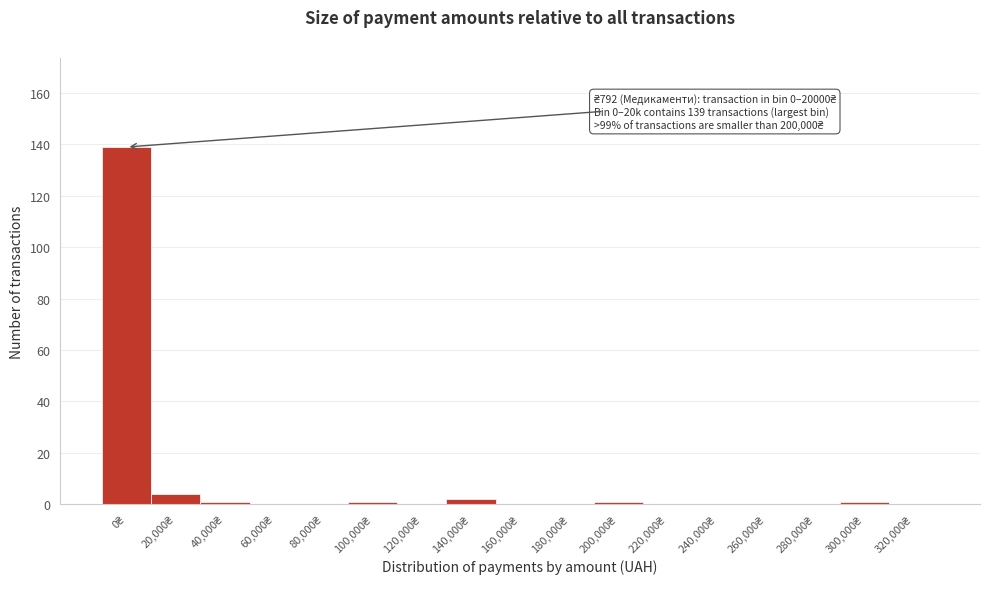

What is the greatest value displayed?

139